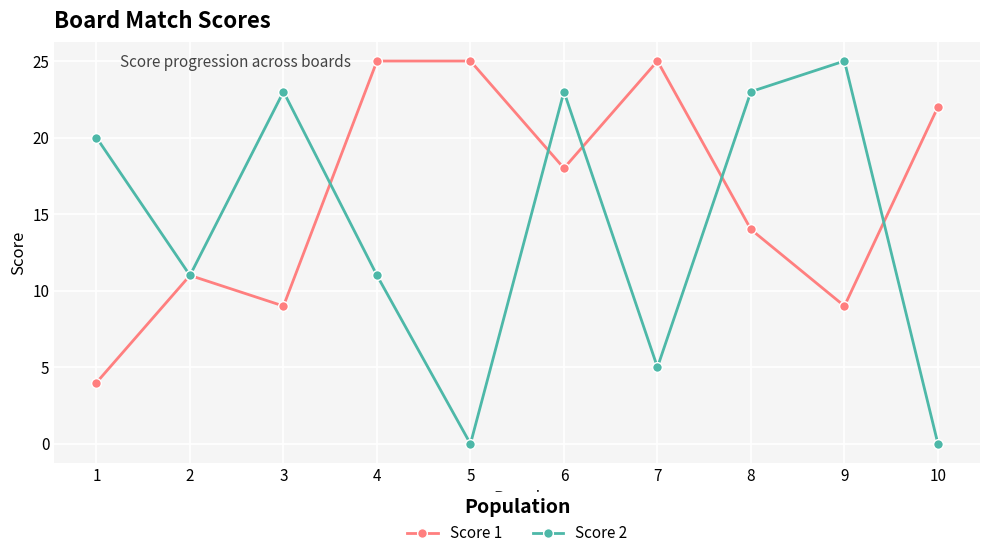

At which category is the sum across all series the highest?

6